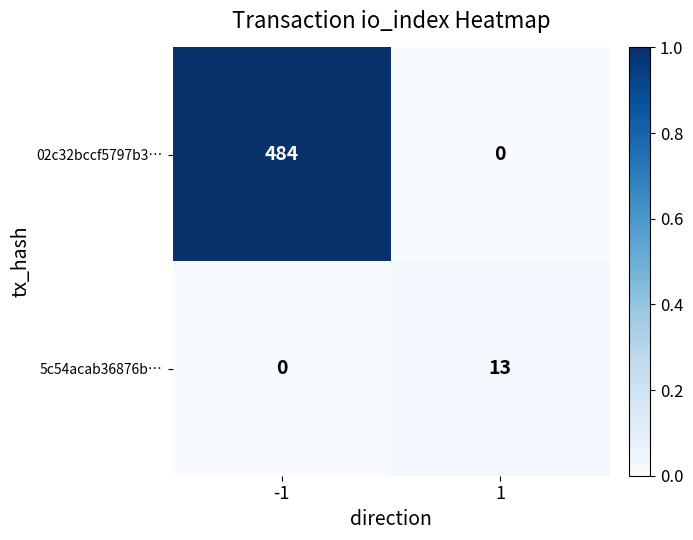

List the labels in order of 5c54acab36876b… value, largest first.

1, -1